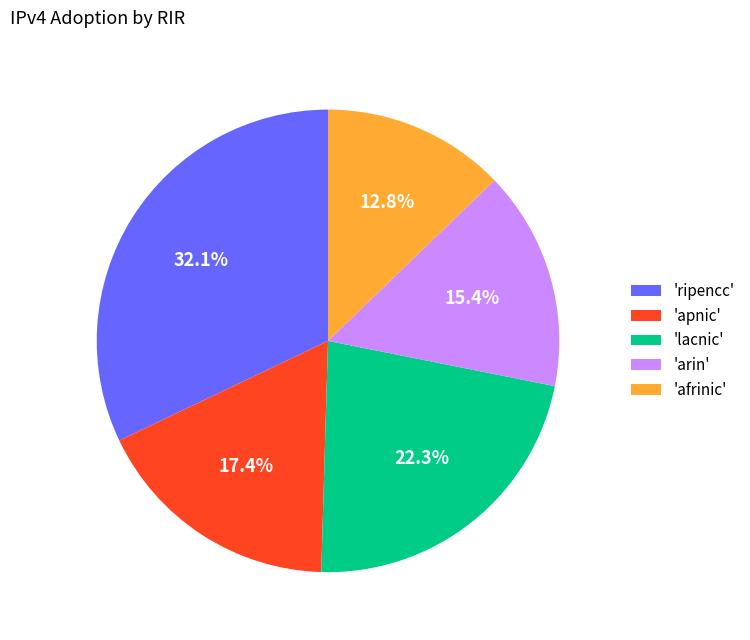

Which category has the smallest portion of the pie?

'afrinic'